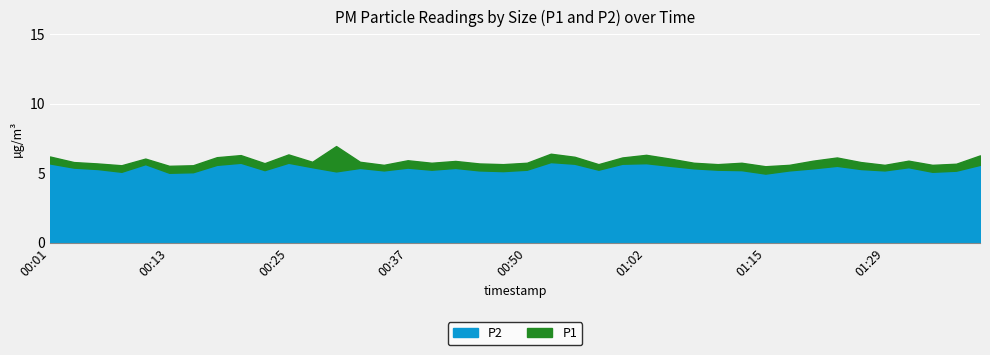

Reading left to right, what are all the values shown in this chart?

P1: 6.2	5.8	5.7	5.6	6.0	5.5	5.6	6.2	6.3	5.7	6.3	5.8	7.0	5.8	5.6	5.9	5.8	5.9	5.7	5.7	5.8	6.4	6.2	5.7	6.1	6.3	6.0	5.8	5.7	5.8	5.5	5.6	5.9	6.1	5.8	5.6	5.9	5.6	5.7	6.3
P2: 5.7	5.4	5.3	5.1	5.7	5.0	5.1	5.6	5.8	5.2	5.8	5.4	5.1	5.4	5.2	5.4	5.2	5.4	5.2	5.2	5.2	5.8	5.7	5.2	5.7	5.7	5.5	5.3	5.2	5.2	5.0	5.2	5.3	5.5	5.3	5.2	5.4	5.1	5.2	5.6